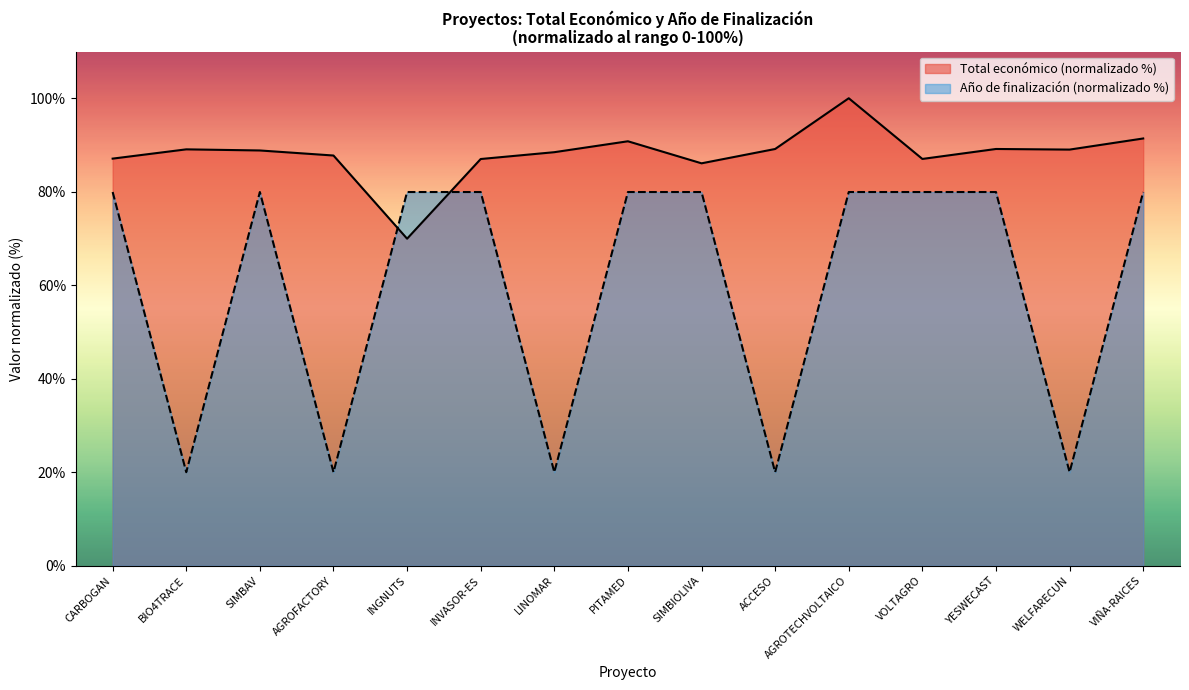

What is the sum of all Año de finalización values?

899.4